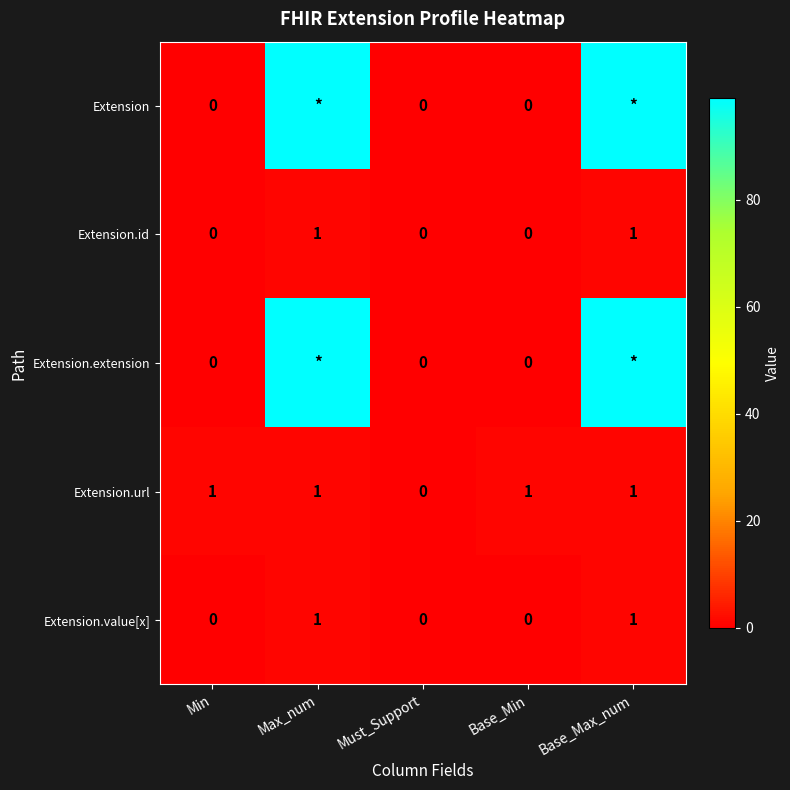

Is it true that Extension.url equals 0 at Min?

False